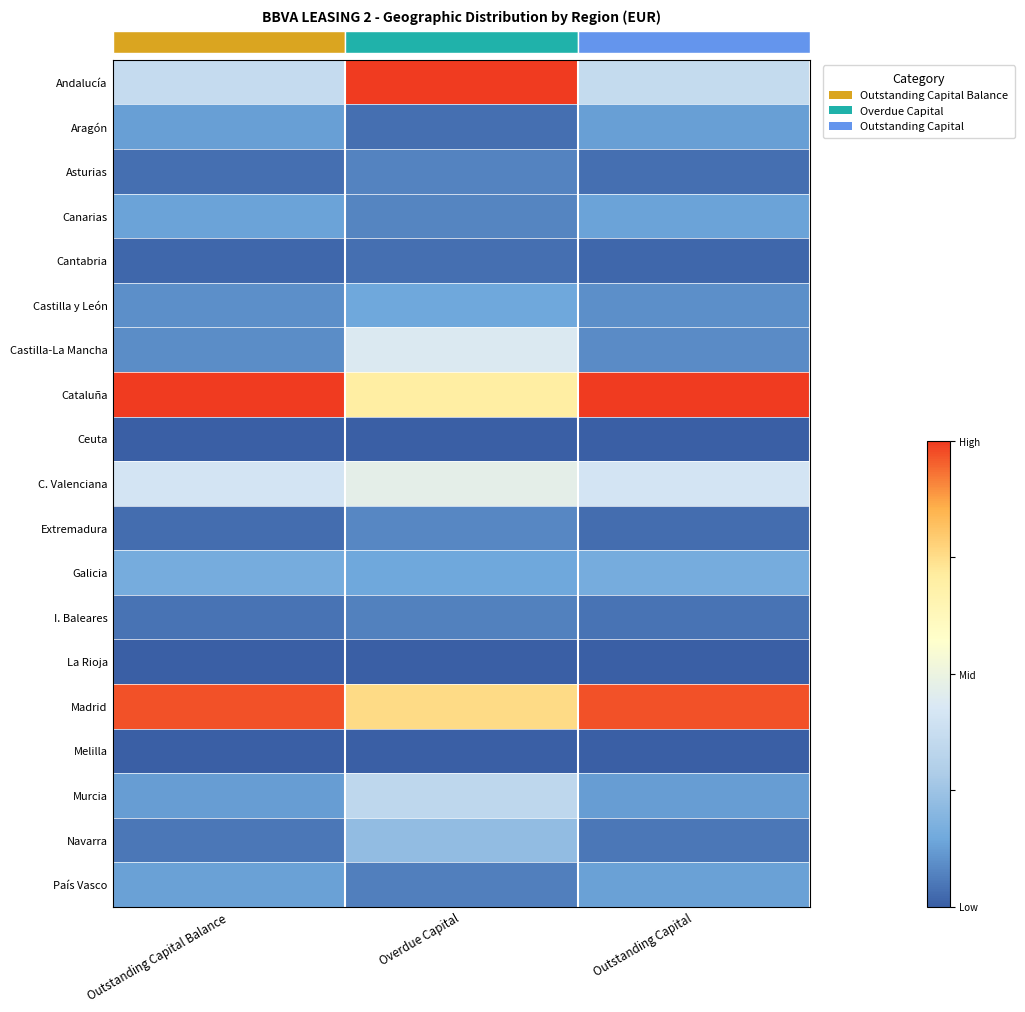

At how many categories does at least one series exceed 0?

3